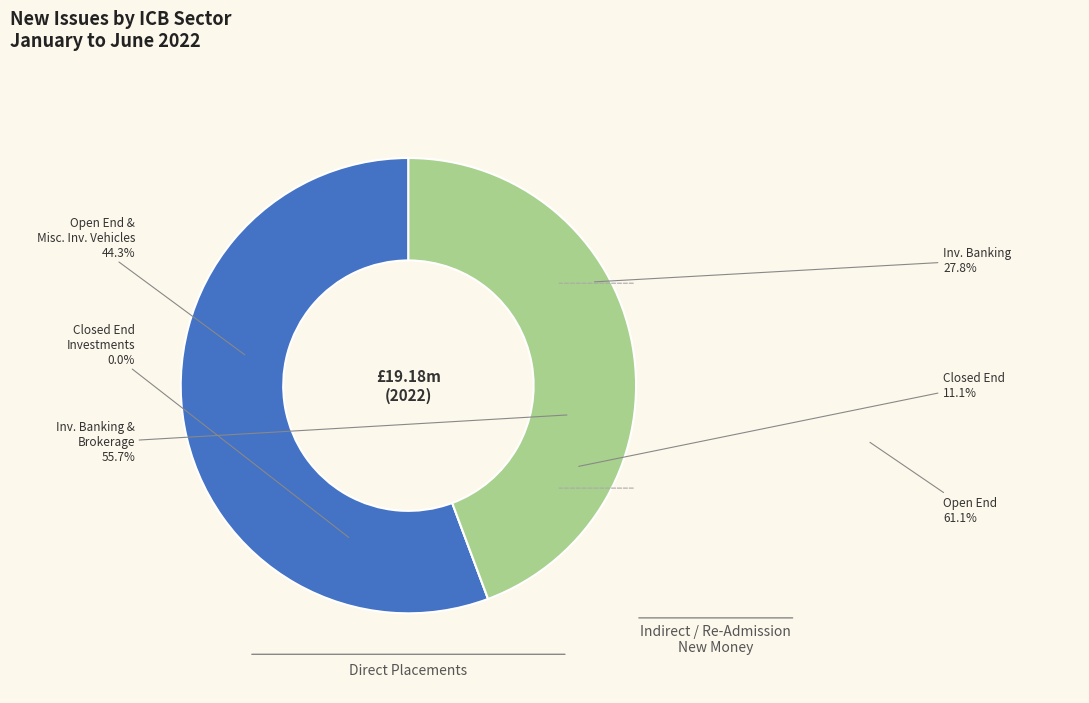

To the nearest percent, what is the difference between the largest and smallest slice percentages?

56%